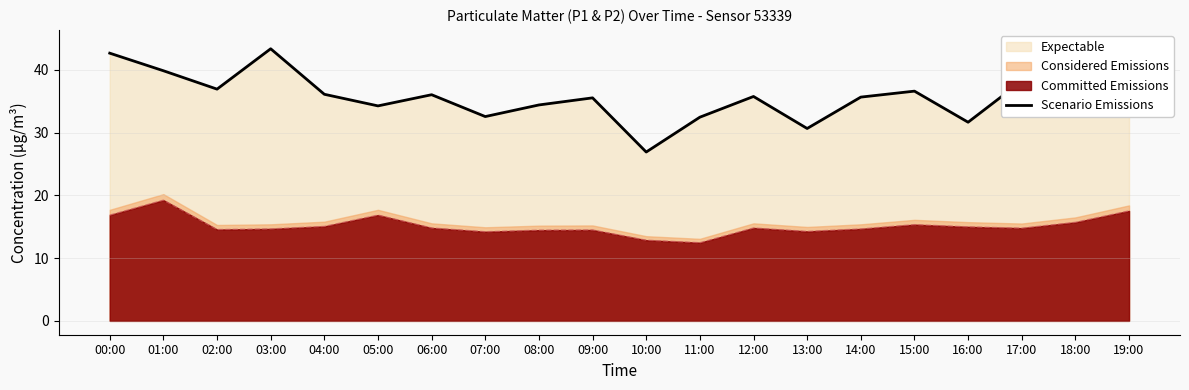

Where is the data nearest to the value 35?

09:00